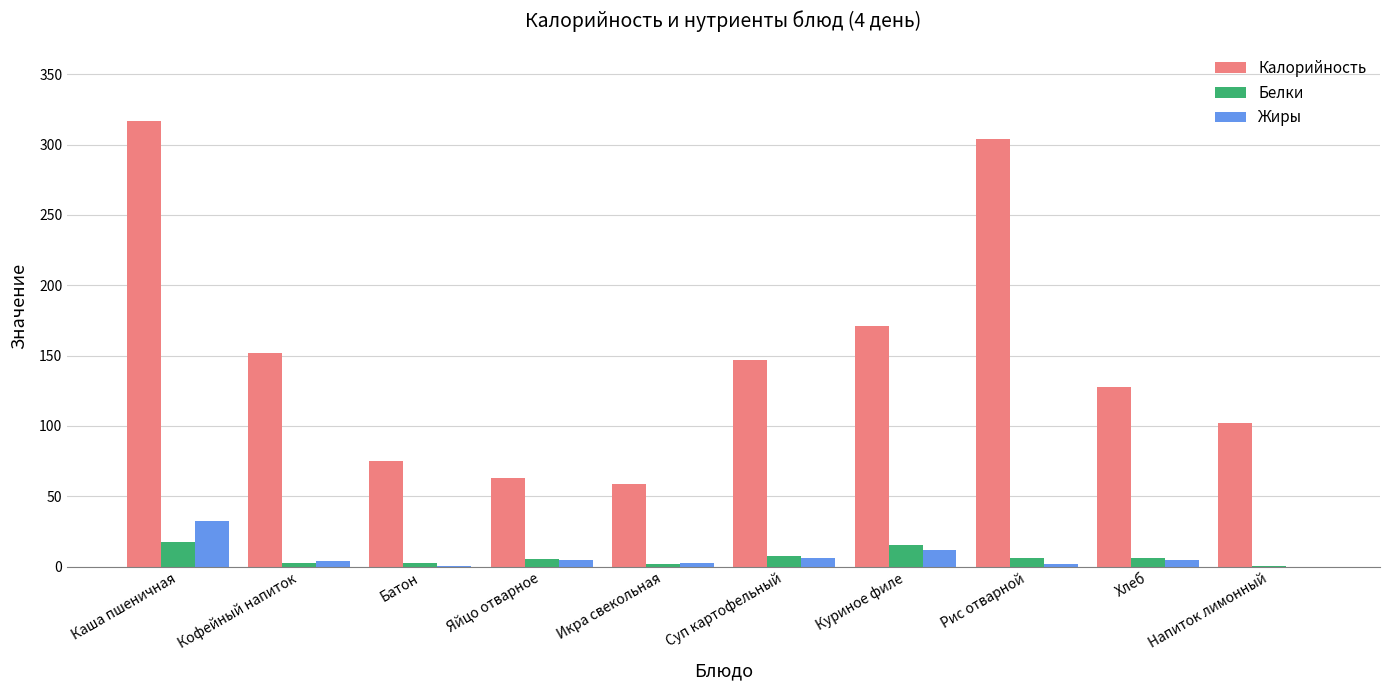

What is the spread (max minus min) of values at Икра свекольная?

56.9